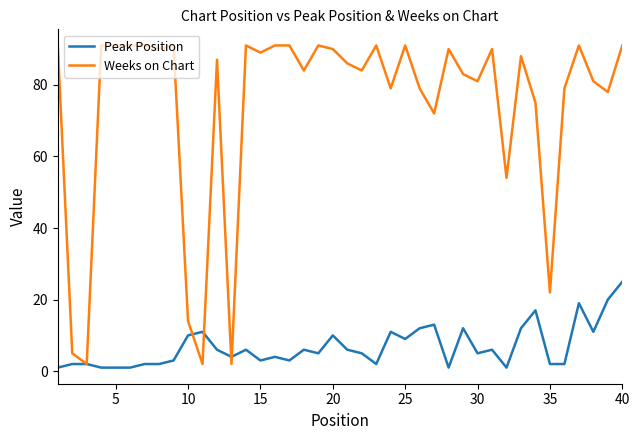

Which series has the largest total across all categories?

Weeks on Chart